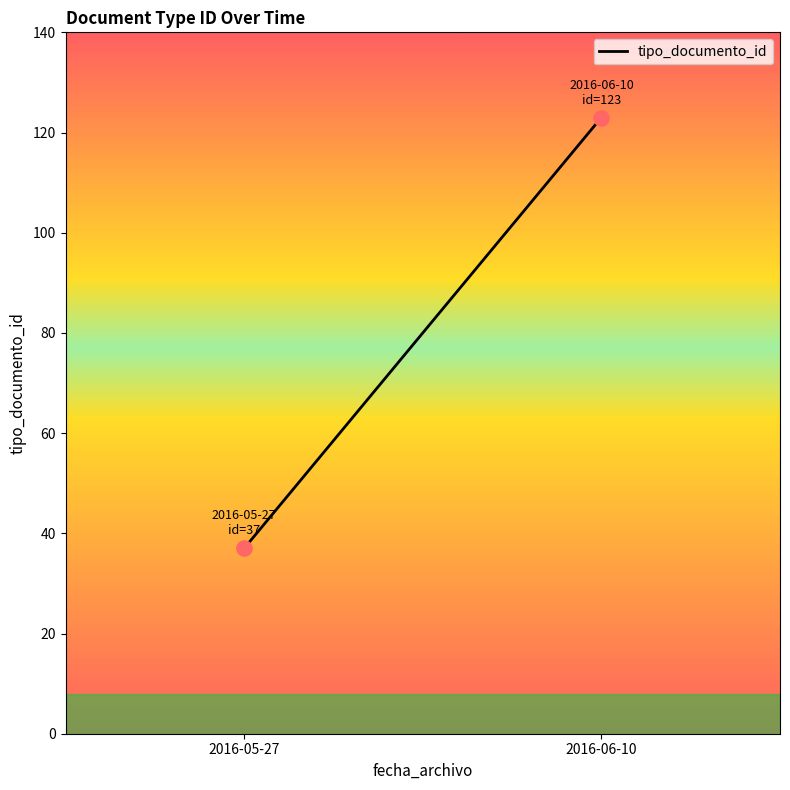

What is the average Y value?

80